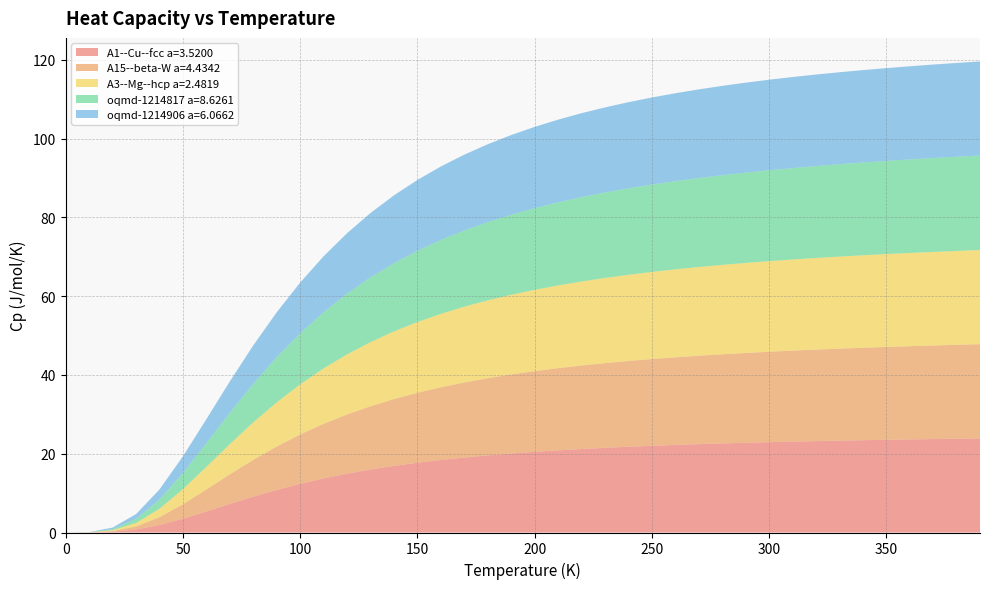

Reading right to left, extract all data points from this chart.

A1--Cu--fcc a=3.5200: 23.9	23.8	23.7	23.6	23.5	23.4	23.3	23.2	23.1	22.9	22.8	22.6	22.4	22.2	22.0	21.8	21.5	21.2	20.9	20.5	20.1	19.6	19.0	18.4	17.7	16.9	16.0	14.9	13.7	12.4	10.8	9.1	7.3	5.3	3.5	1.9	0.8	0.2	0.0	0.0
A15--beta-W a=4.4342: 23.9	23.9	23.8	23.7	23.6	23.5	23.4	23.2	23.1	23.0	22.8	22.6	22.5	22.2	22.0	21.8	21.5	21.2	20.9	20.5	20.1	19.6	19.1	18.5	17.8	17.0	16.1	15.0	13.9	12.5	11.0	9.3	7.5	5.6	3.7	2.0	0.8	0.2	0.0	0.0
A3--Mg--hcp a=2.4819: 23.9	23.8	23.8	23.7	23.6	23.5	23.4	23.3	23.1	23.0	22.9	22.7	22.5	22.3	22.1	21.9	21.6	21.3	21.0	20.6	20.2	19.8	19.2	18.6	18.0	17.2	16.3	15.3	14.1	12.7	11.2	9.5	7.7	5.7	3.8	2.1	0.9	0.2	0.0	0.0
oqmd-1214817 a=8.6261: 24.0	23.9	23.8	23.7	23.7	23.6	23.4	23.3	23.2	23.1	22.9	22.8	22.6	22.4	22.2	22.0	21.7	21.4	21.1	20.7	20.3	19.9	19.3	18.8	18.1	17.3	16.4	15.4	14.3	13.0	11.5	9.8	8.0	6.0	4.1	2.4	1.0	0.3	0.0	0.0
oqmd-1214906 a=6.0662: 23.9	23.8	23.7	23.7	23.6	23.5	23.4	23.2	23.1	23.0	22.8	22.7	22.5	22.3	22.1	21.9	21.6	21.3	21.0	20.6	20.2	19.8	19.3	18.7	18.0	17.2	16.4	15.3	14.2	12.9	11.4	9.8	8.0	6.1	4.2	2.6	1.2	0.4	0.0	0.0